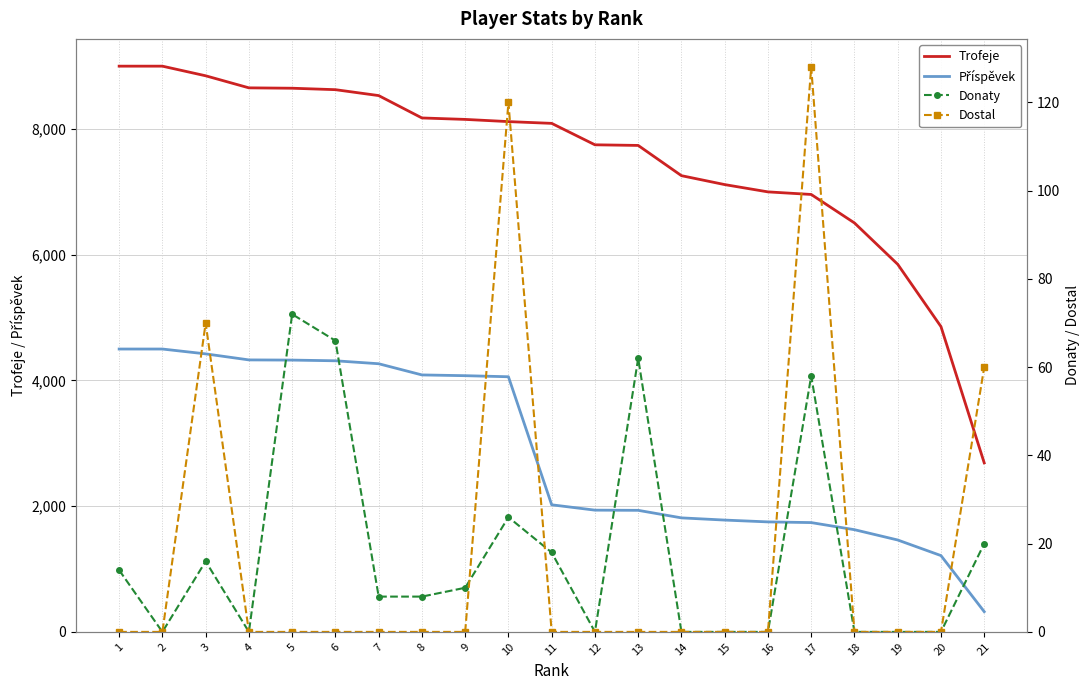

What are all the series names shown in the legend?

Trofeje, Příspěvek, Donaty, Dostal